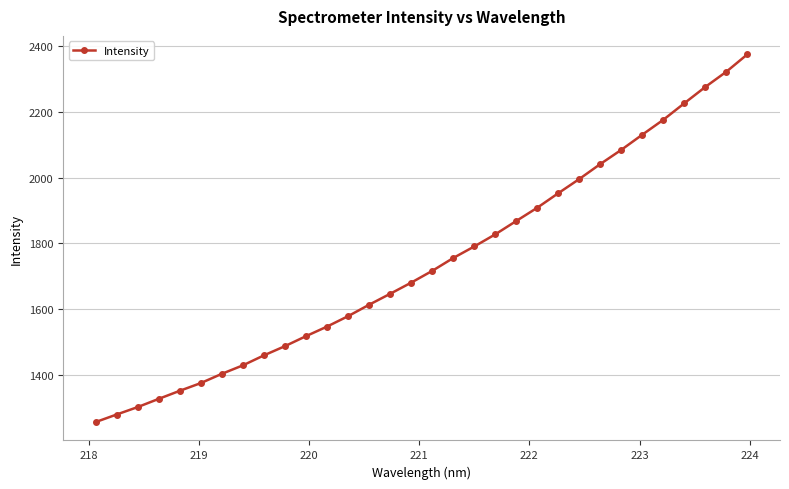

What is the greatest value displayed?

2374.6